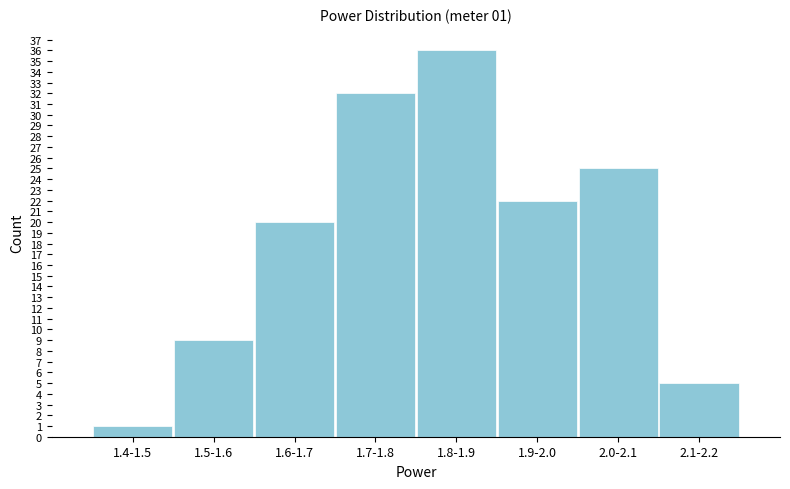

Reading left to right, what are all the values shown in this chart?

1.4-1.5=1	1.5-1.6=9	1.6-1.7=20	1.7-1.8=32	1.8-1.9=36	1.9-2.0=22	2.0-2.1=25	2.1-2.2=5